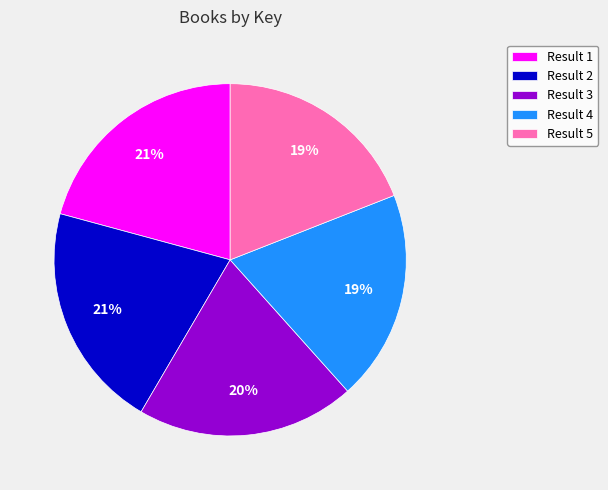

Which has a higher value, Result 1 or Result 5?

Result 1